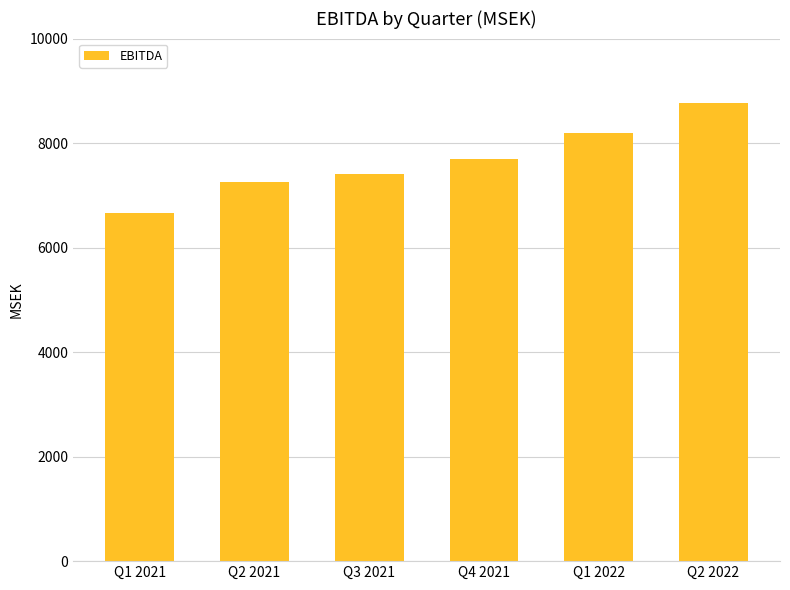

What position from the left is Q3 2021?

3